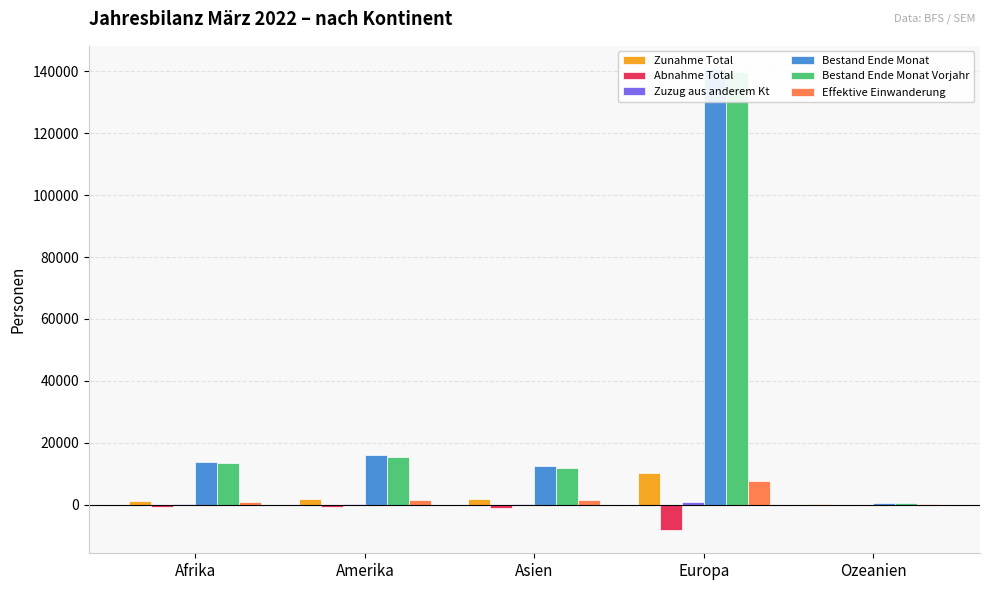

What is the difference between the maximum and minimum values in the Abnahme Total series?

8250